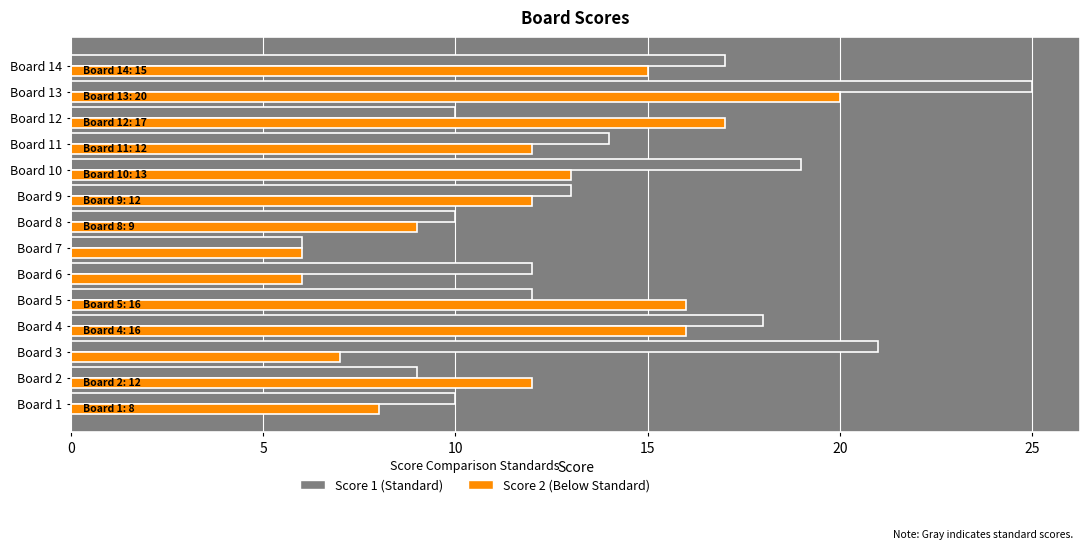

At which category is the sum across all series the highest?

Board 13